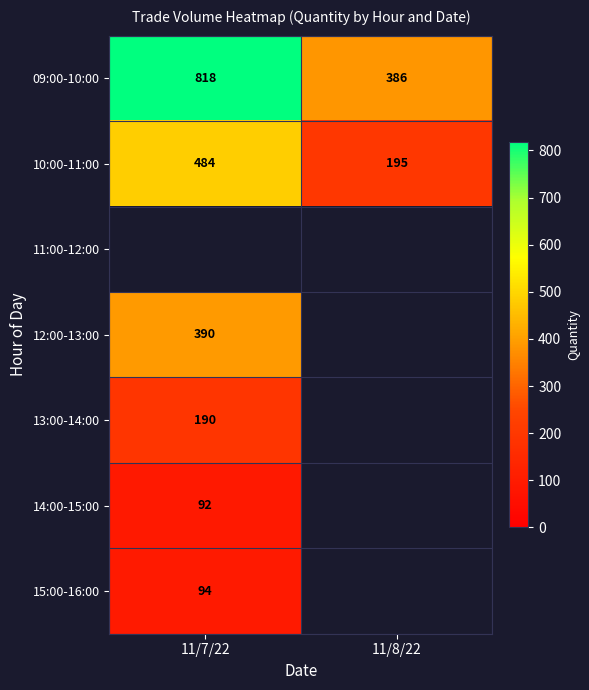

What is the lowest value of the 10:00-11:00 series?

195